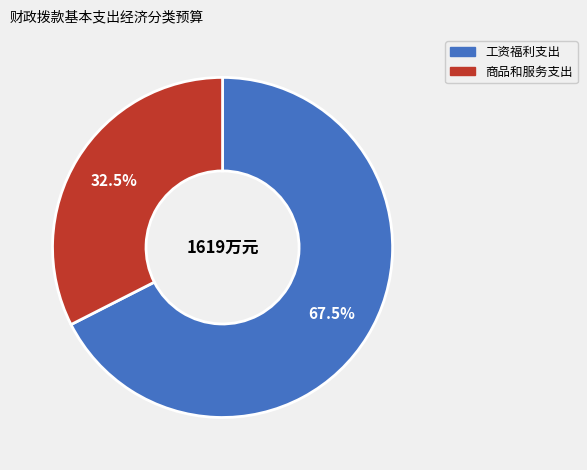

Which category has the biggest portion of the pie?

工资福利支出